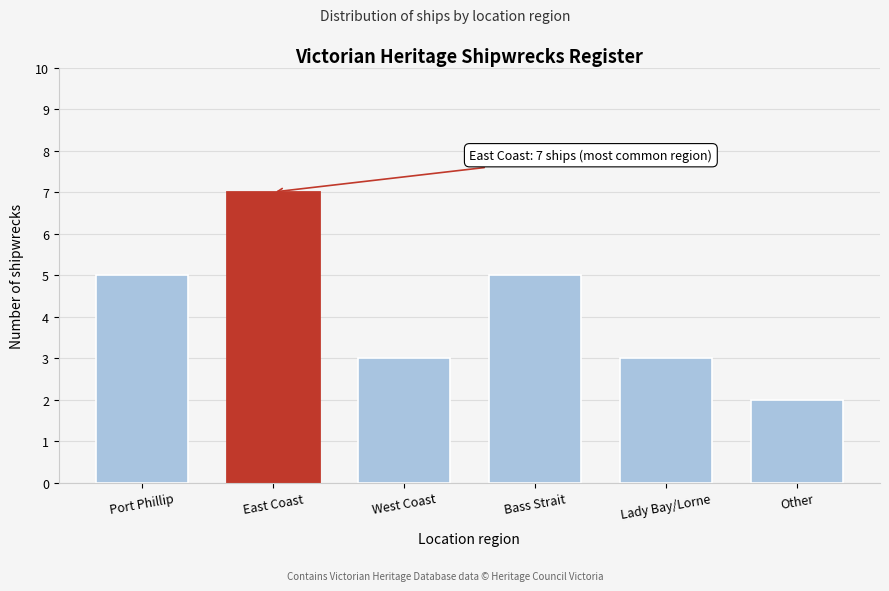

Reading left to right, list all the values displayed in this chart.

5	7	3	5	3	2